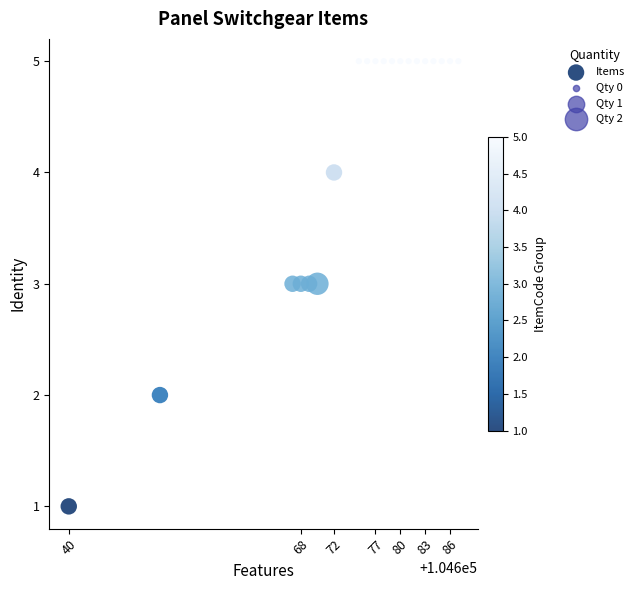

What is the range of X values (max minus min)?

47